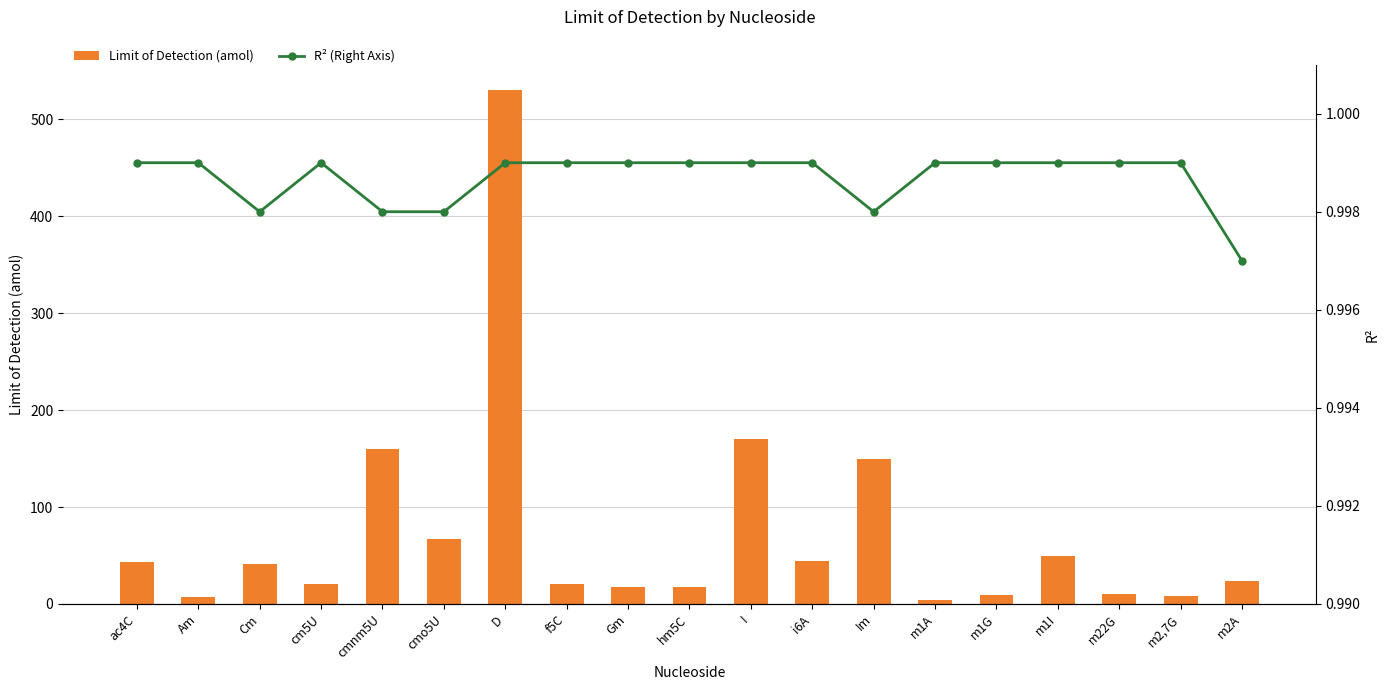

How many groups of bars are there?

19